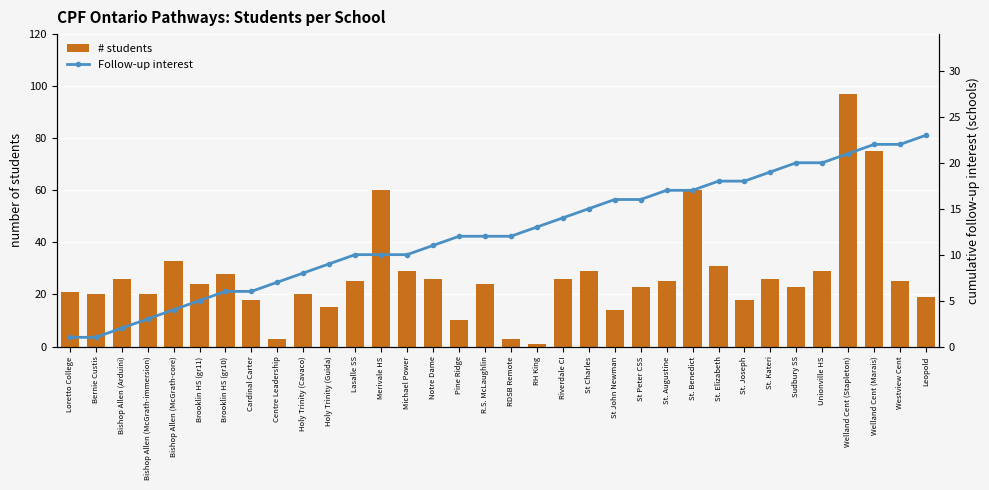

Where does the Follow-up interest series first go above 12?

RH King